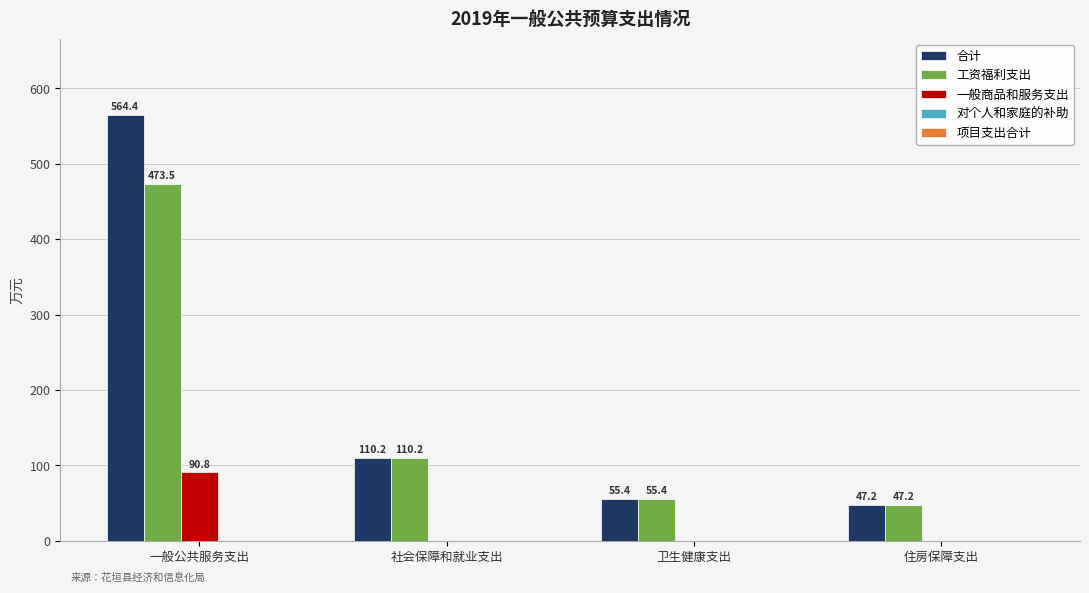

Where does the 合计 series first go above 110?

一般公共服务支出